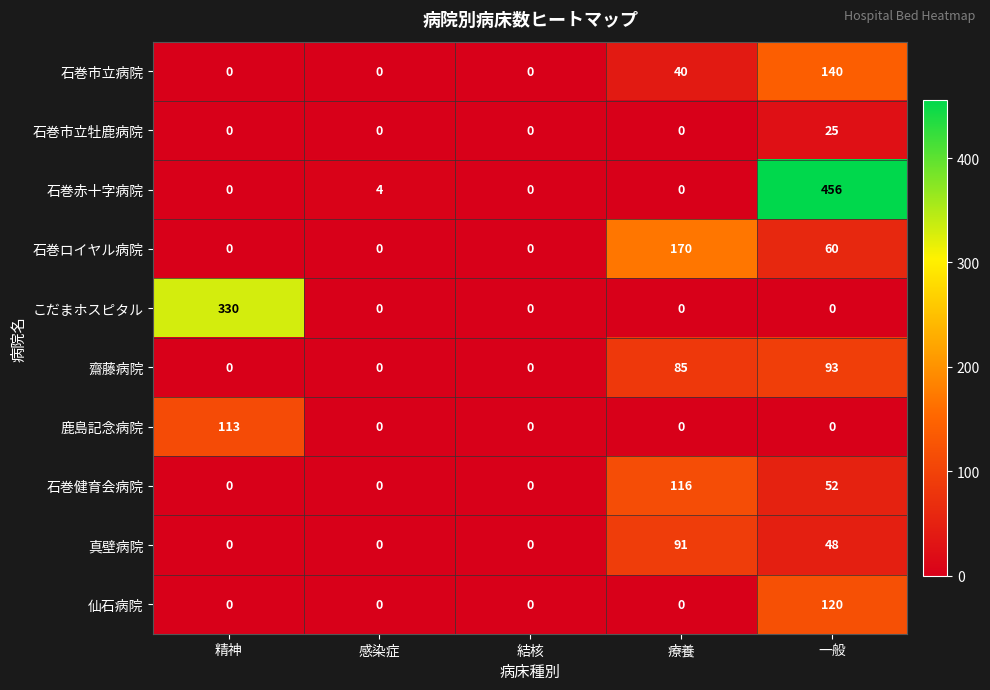

Rank the series by their maximum value, from lowest to highest.

石巻市立牡鹿病院, 真壁病院, 齋藤病院, 鹿島記念病院, 石巻健育会病院, 仙石病院, 石巻市立病院, 石巻ロイヤル病院, こだまホスピタル, 石巻赤十字病院